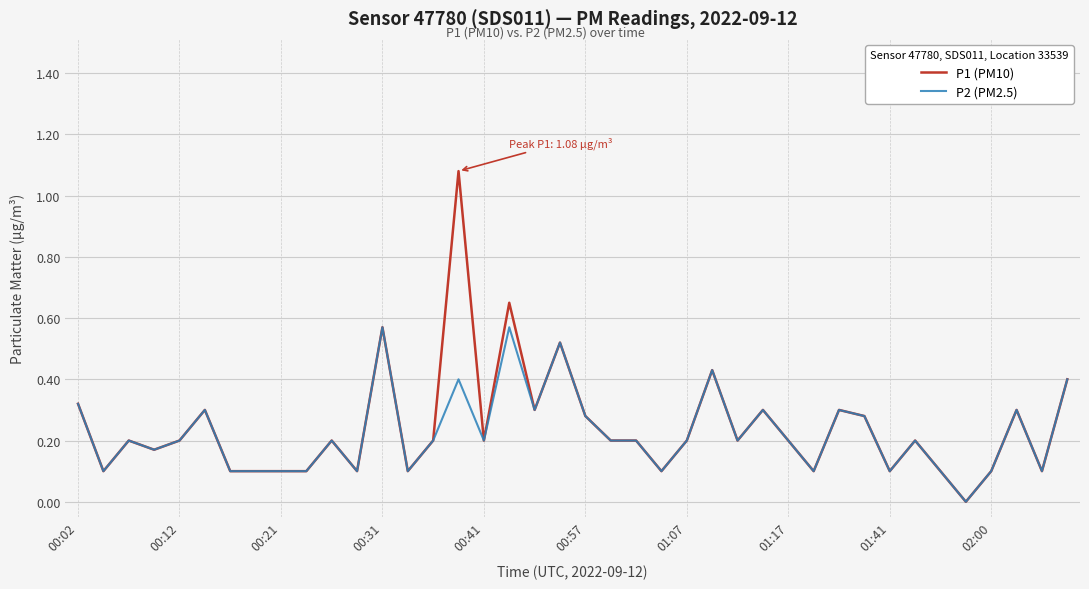

Which series has the largest range (max minus min)?

P1 (PM10)